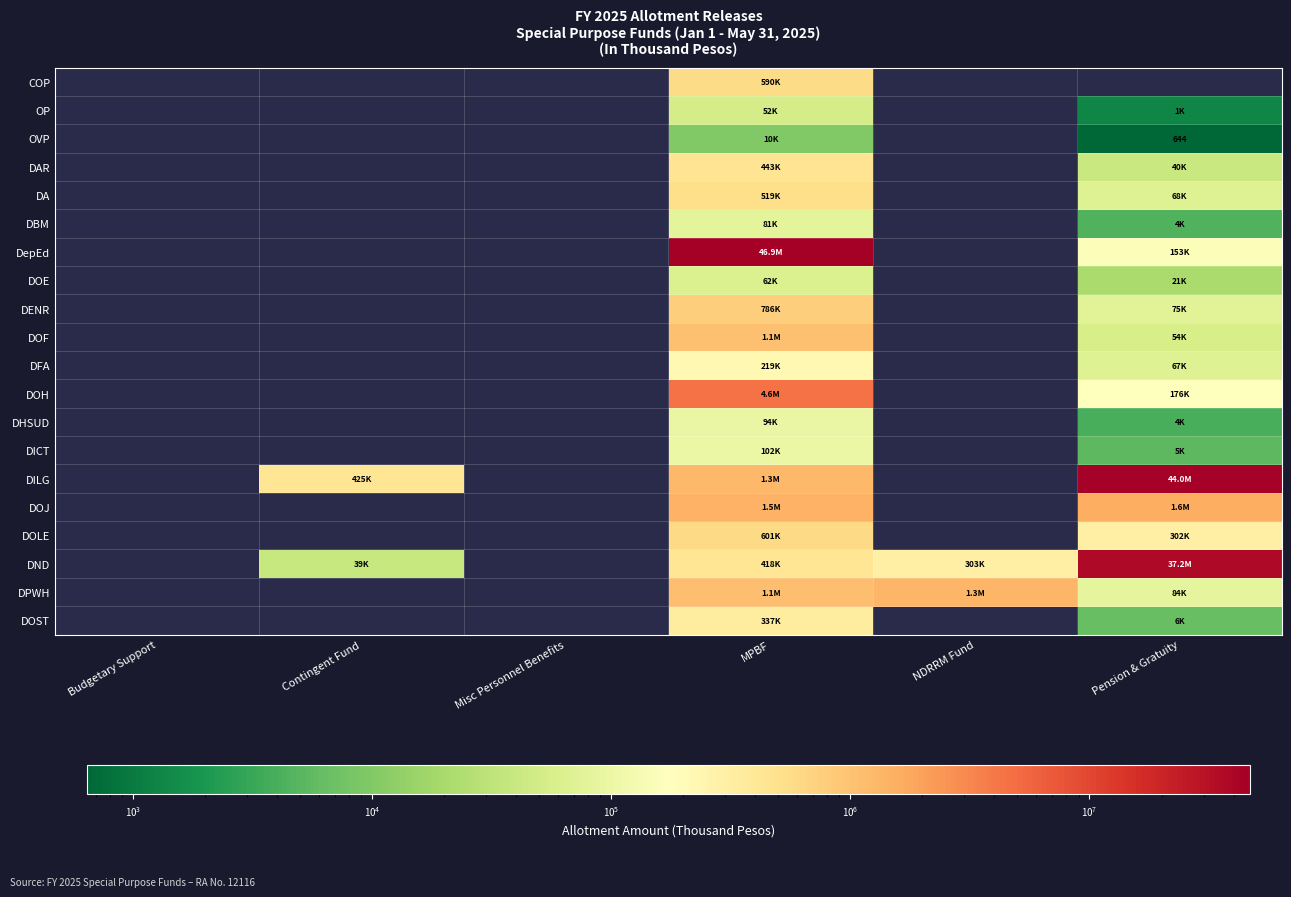

Which label corresponds to the smallest value in the chart?

Pension & Gratuity